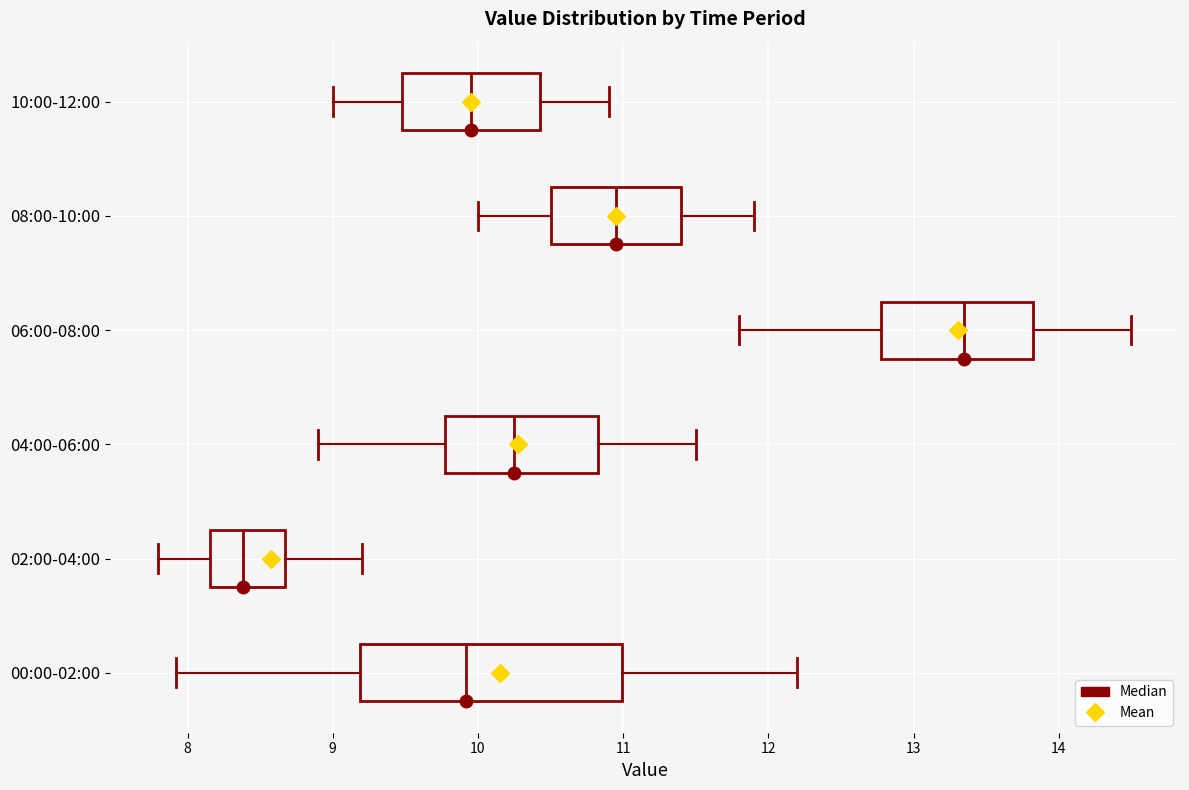

Reading bottom to top, read every box against the x-axis: the position of its median line, the range the box covers, and the ends of its whiskers. The values are not printed on the chart, so give them approximately, as read against the axis.

00:00-02:00: median 9.9, box 9.2 to 11.0, whiskers 7.9 to 12.2
02:00-04:00: median 8.4, box 8.2 to 8.7, whiskers 7.8 to 9.2
04:00-06:00: median 10.3, box 9.8 to 10.8, whiskers 8.9 to 11.5
06:00-08:00: median 13.4, box 12.8 to 13.8, whiskers 11.8 to 14.5
08:00-10:00: median 11.0, box 10.5 to 11.4, whiskers 10.0 to 11.9
10:00-12:00: median 10.0, box 9.5 to 10.4, whiskers 9.0 to 10.9